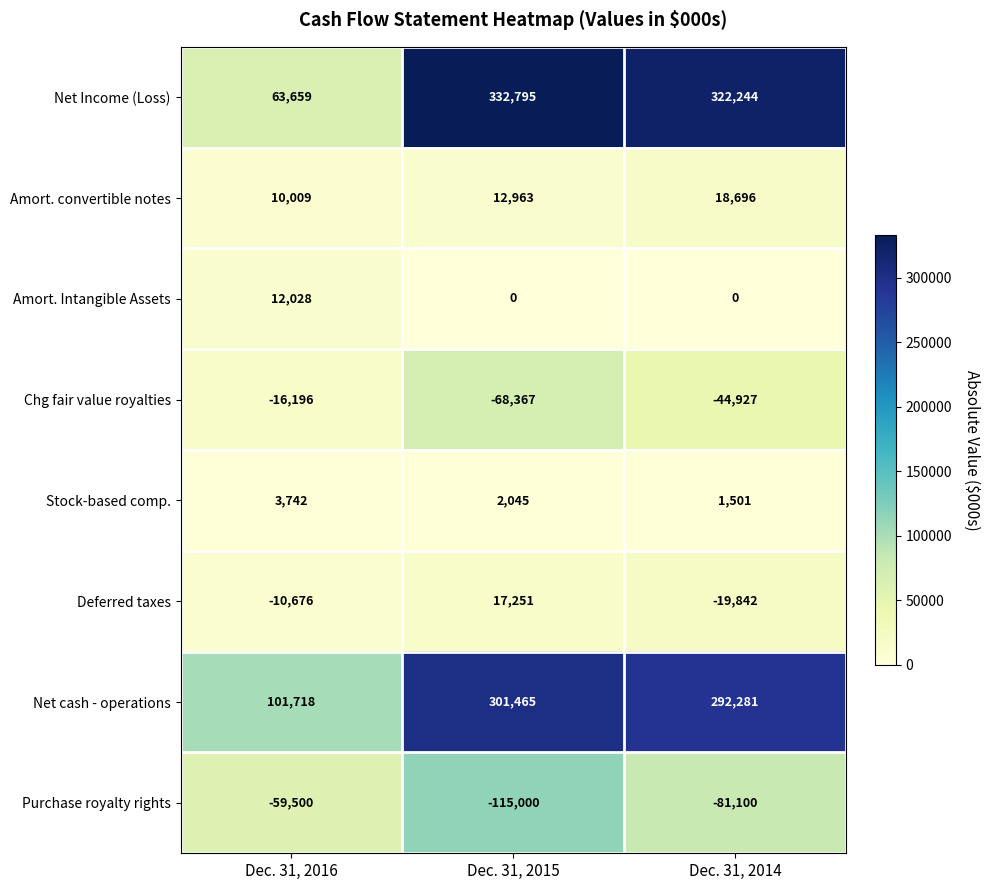

What is the average value of the Deferred taxes series?

-4422